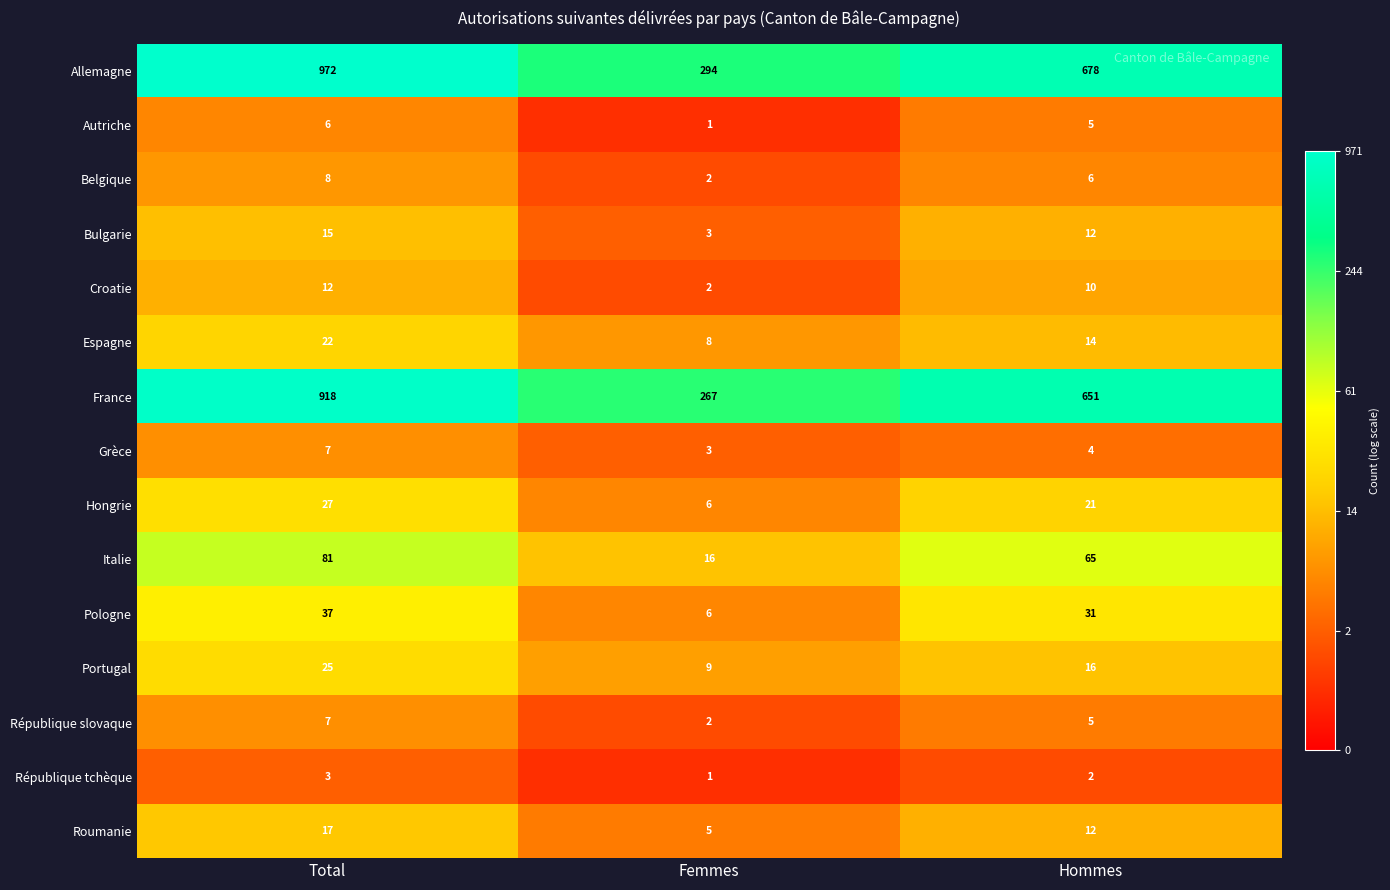

At which label does Grèce first exceed 4?

Total